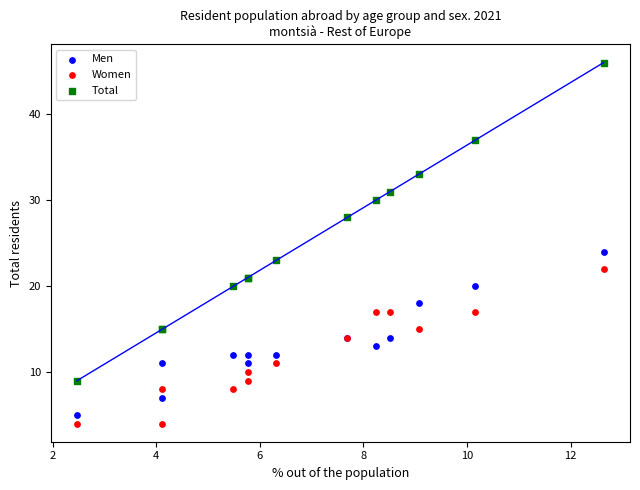

Which series has the largest Y range (max minus min)?

Total